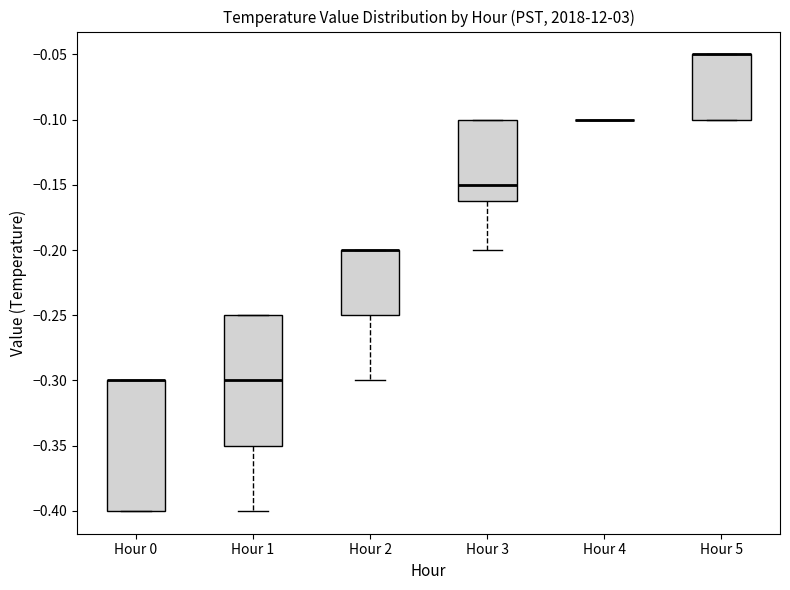

Where is the upper edge of the box for Hour 3 on the y-axis? The values are not printed on the chart, so give them approximately, as read against the axis.

-0.10